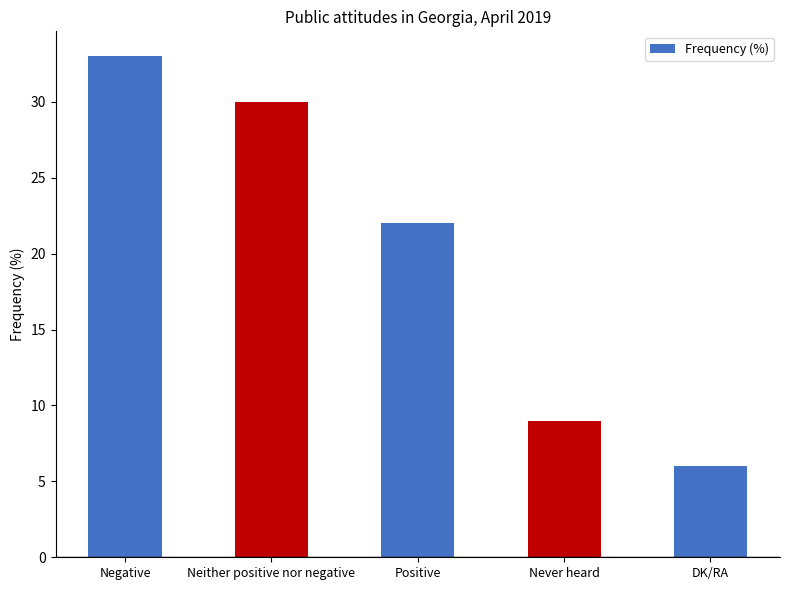

List the labels in order of value, largest first.

Negative, Neither positive nor negative, Positive, Never heard, DK/RA